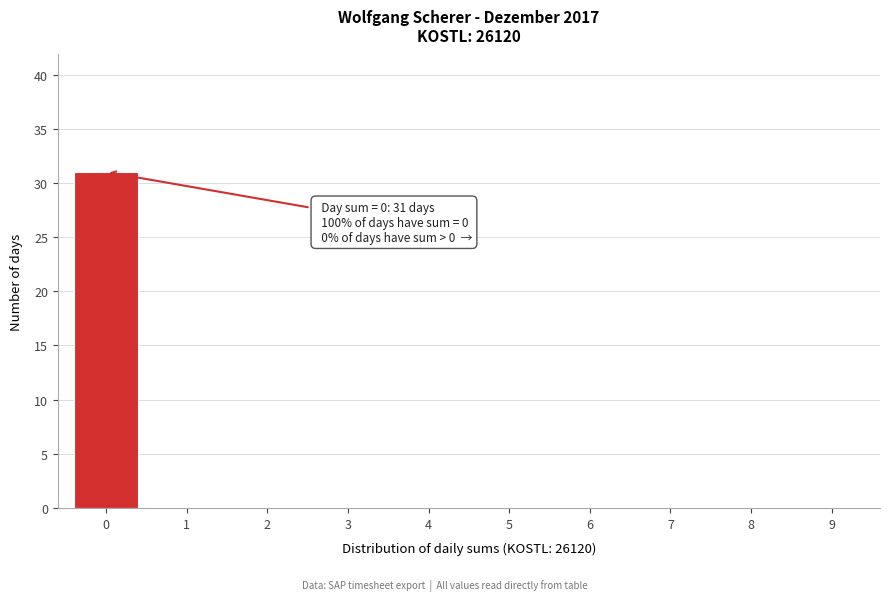

Reading left to right, what are all the values shown in this chart?

0=31	1=0	2=0	3=0	4=0	5=0	6=0	7=0	8=0	9=0